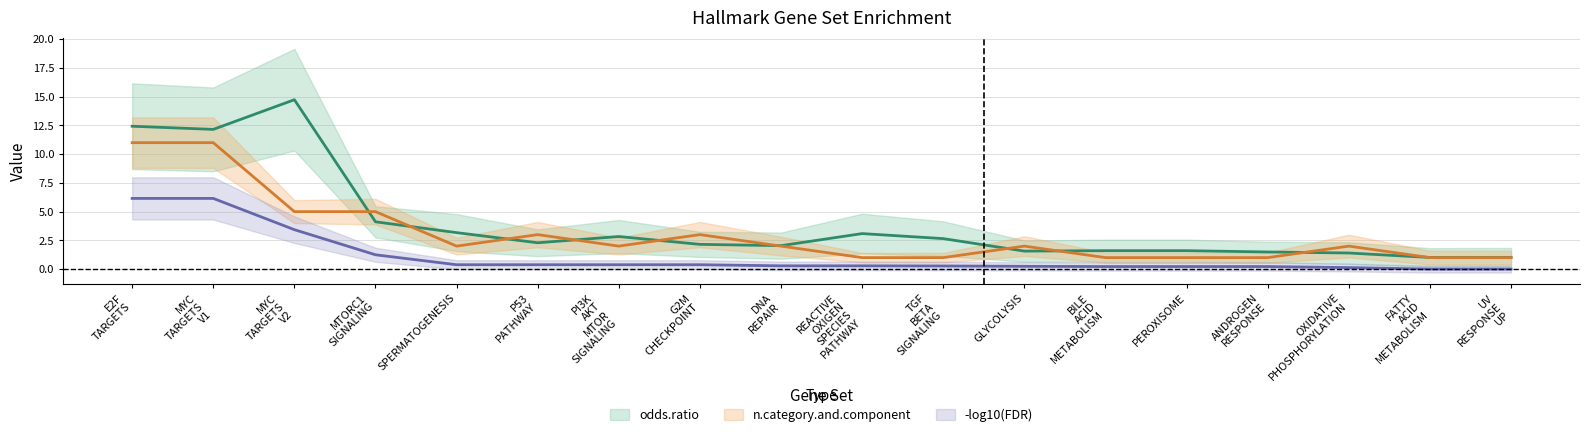

Rank the categories by n.category.and.component value from lowest to highest.

REACTIVE
OXIGEN
SPECIES
PATHWAY, TGF
BETA
SIGNALING, BILE
ACID
METABOLISM, PEROXISOME, ANDROGEN
RESPONSE, FATTY
ACID
METABOLISM, UV
RESPONSE
UP, SPERMATOGENESIS, PI3K
AKT
MTOR
SIGNALING, DNA
REPAIR, GLYCOLYSIS, OXIDATIVE
PHOSPHORYLATION, P53
PATHWAY, G2M
CHECKPOINT, MYC
TARGETS
V2, MTORC1
SIGNALING, E2F
TARGETS, MYC
TARGETS
V1